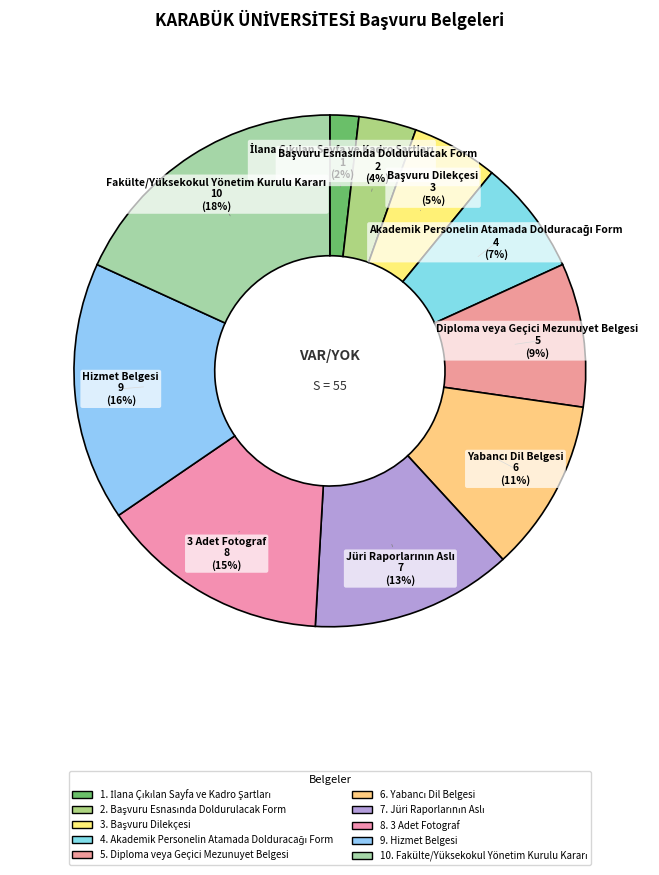

How many segments does this pie chart have?

10